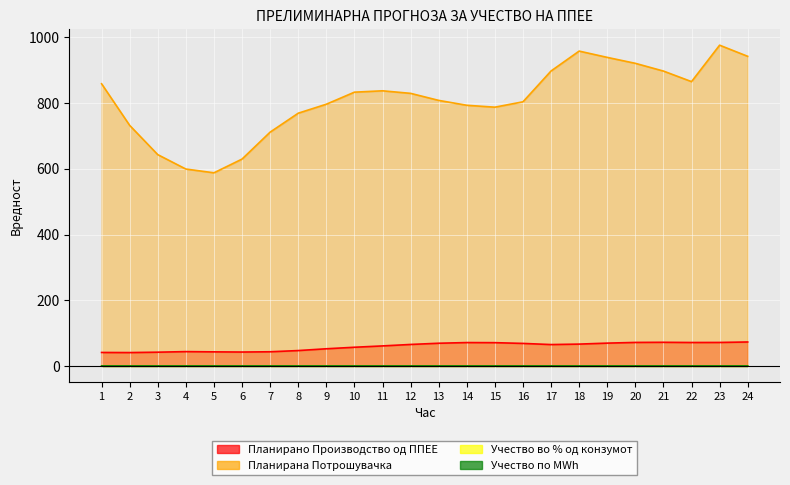

The Учество по MWh series shows 0.1 at 15. True or false?

True